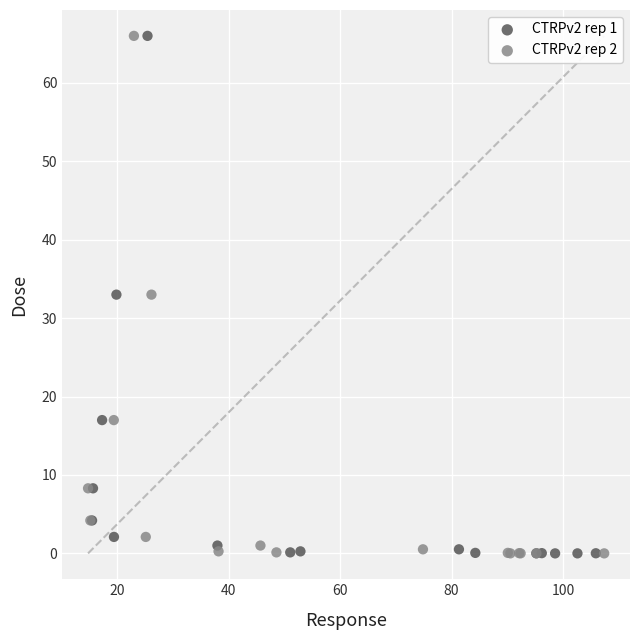

What are all the series names shown in the legend?

CTRPv2 rep 1, CTRPv2 rep 2